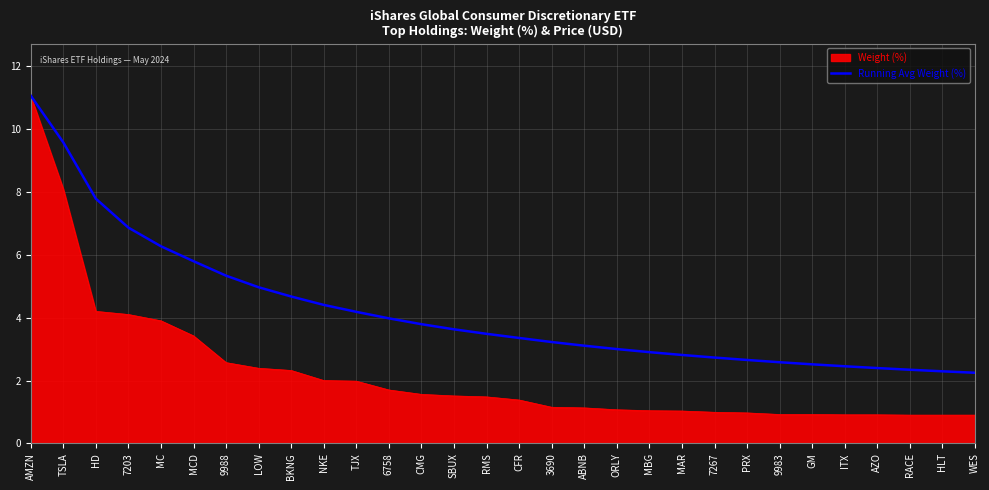

What position from the left is ITX?

26